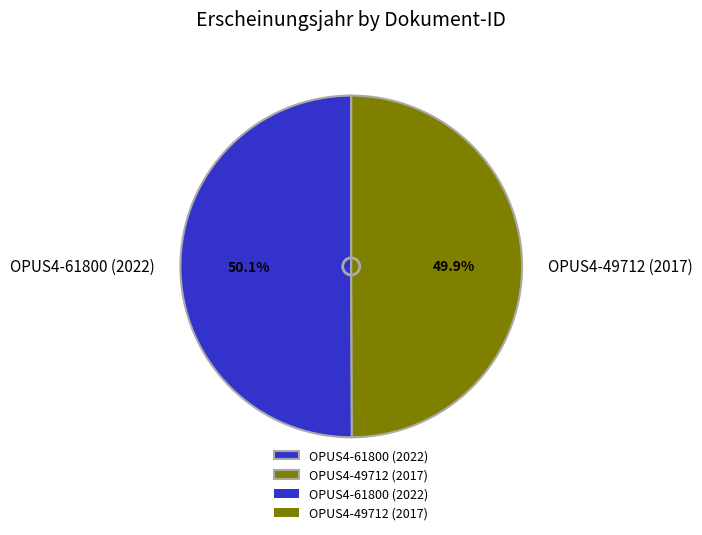

Is it true that OPUS4-61800 (2022) is 45% of the pie?

False